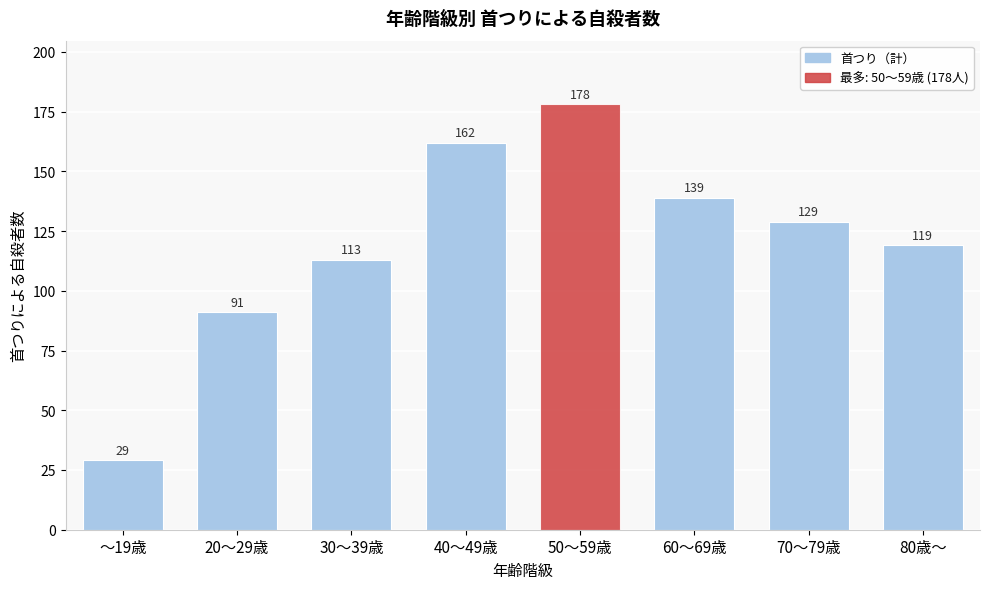

Reading left to right, extract all data points from this chart.

～19歳=29	20～29歳=91	30～39歳=113	40～49歳=162	50～59歳=178	60～69歳=139	70～79歳=129	80歳～=119